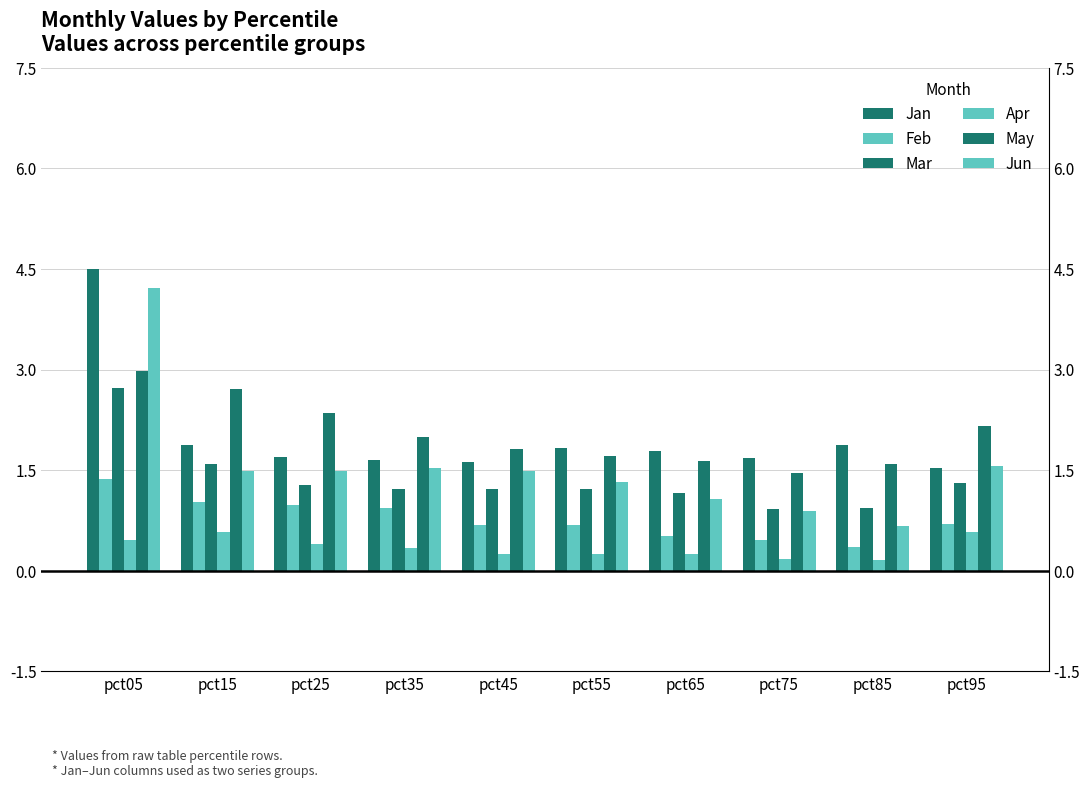

Reading right to left, extract all data points from this chart.

Jan: 1.5	1.9	1.7	1.8	1.8	1.6	1.7	1.7	1.9	4.5
Feb: 0.7	0.4	0.5	0.5	0.7	0.7	0.9	1.0	1.0	1.4
Mar: 1.3	0.9	0.9	1.2	1.2	1.2	1.2	1.3	1.6	2.7
Apr: 0.6	0.2	0.2	0.2	0.3	0.3	0.3	0.4	0.6	0.5
May: 2.2	1.6	1.5	1.6	1.7	1.8	2.0	2.4	2.7	3.0
Jun: 1.6	0.7	0.9	1.1	1.3	1.5	1.5	1.5	1.5	4.2